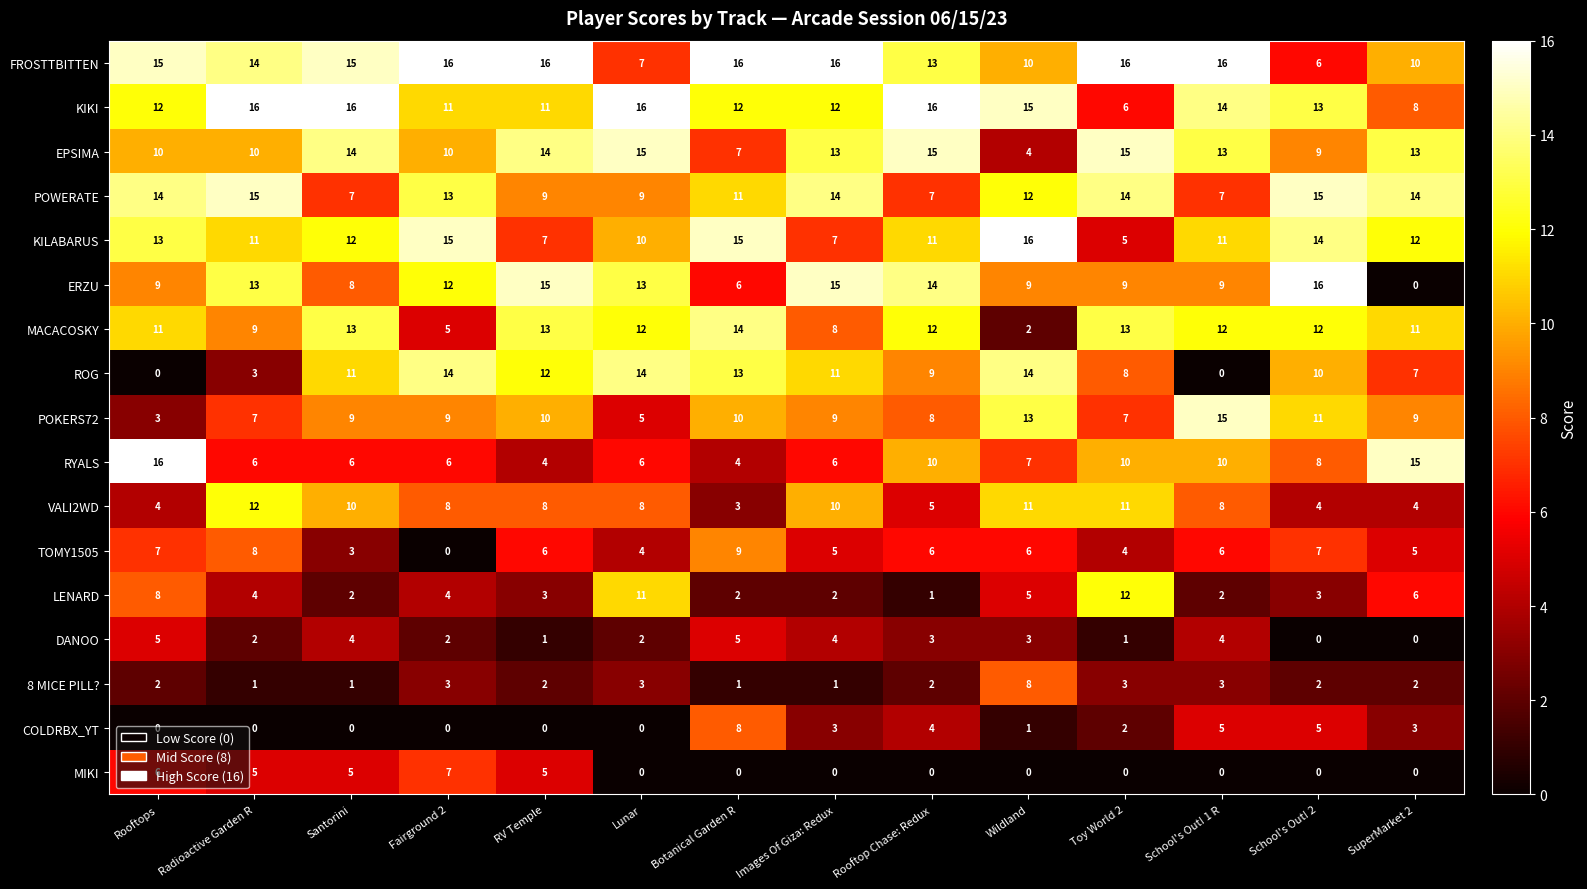

Count the TOMY1505 values in the range 4 to 7.

10